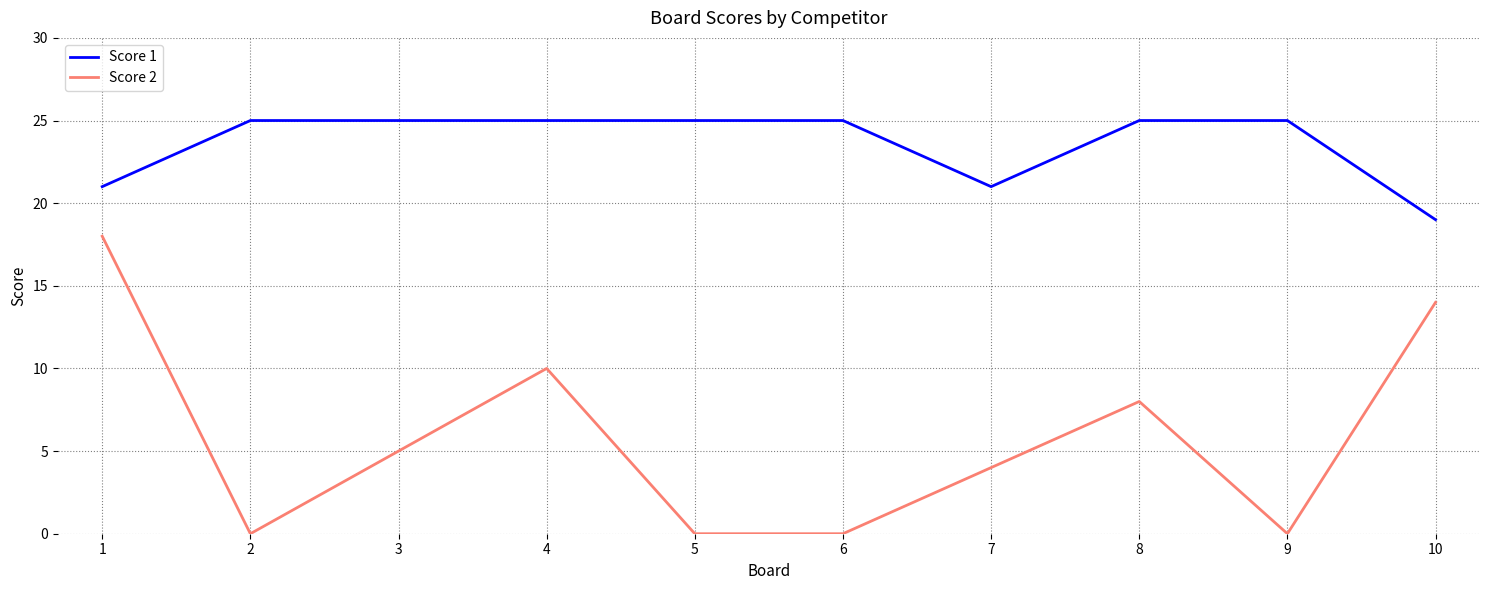

At which category is the sum across all series the highest?

1